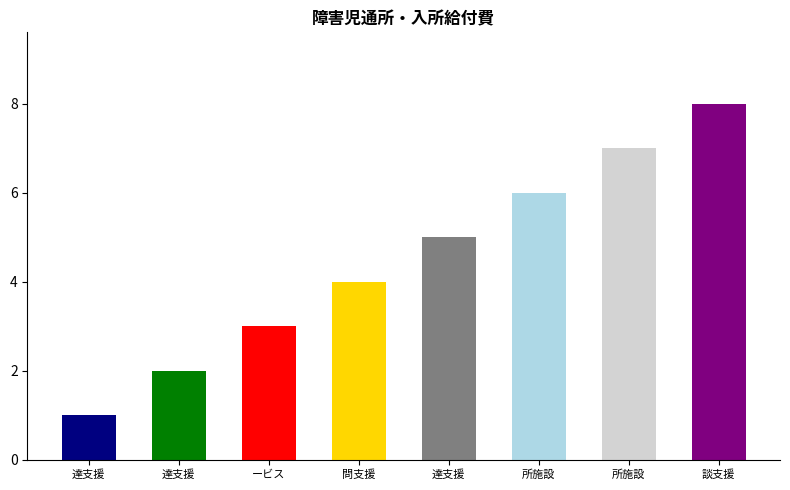

Which label corresponds to the smallest value in the chart?

児童発達支援